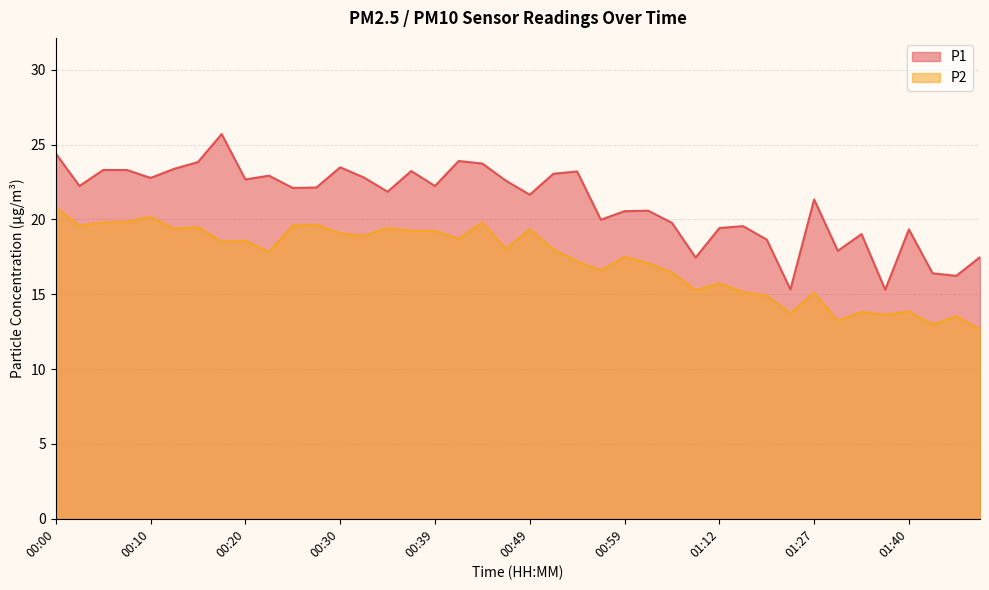

Which series has the largest total across all categories?

P1